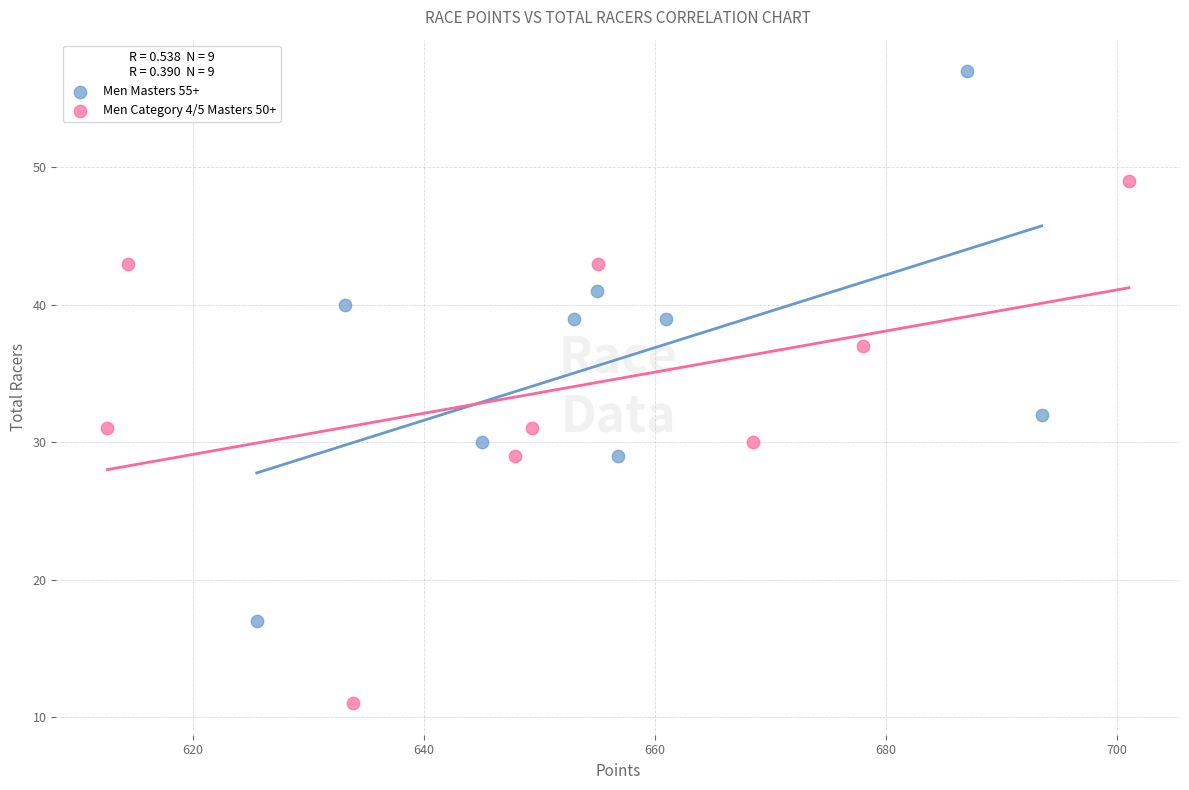

Which series reaches the minimum Y coordinate?

Men Category 4/5 Masters 50+